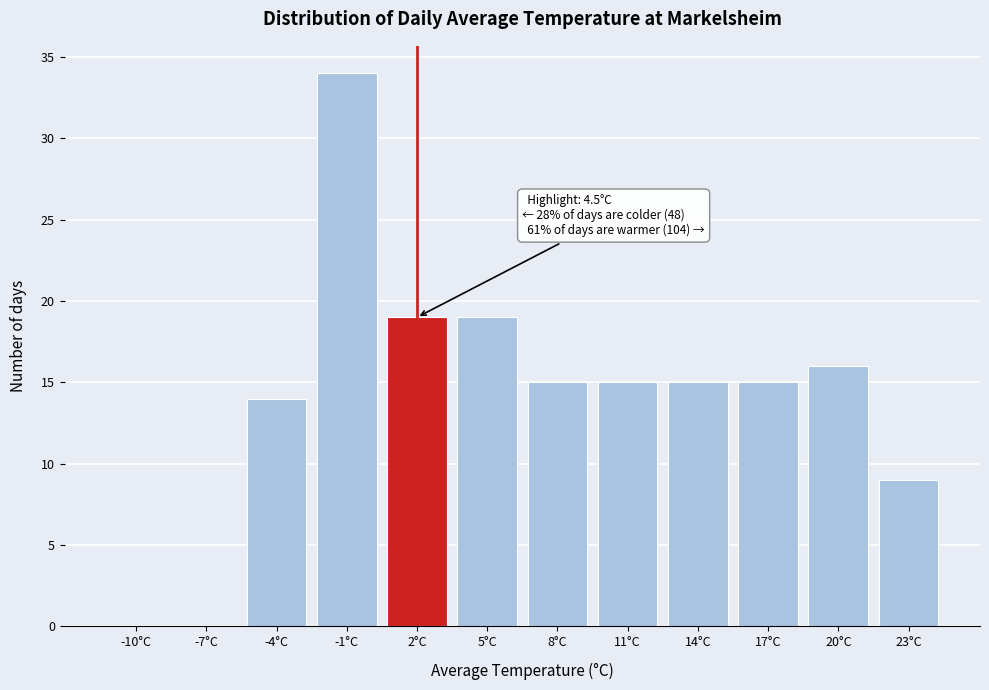

Reading left to right, extract all data points from this chart.

-10°C=0	-7°C=0	-4°C=14	-1°C=34	2°C=19	5°C=19	8°C=15	11°C=15	14°C=15	17°C=15	20°C=16	23°C=9